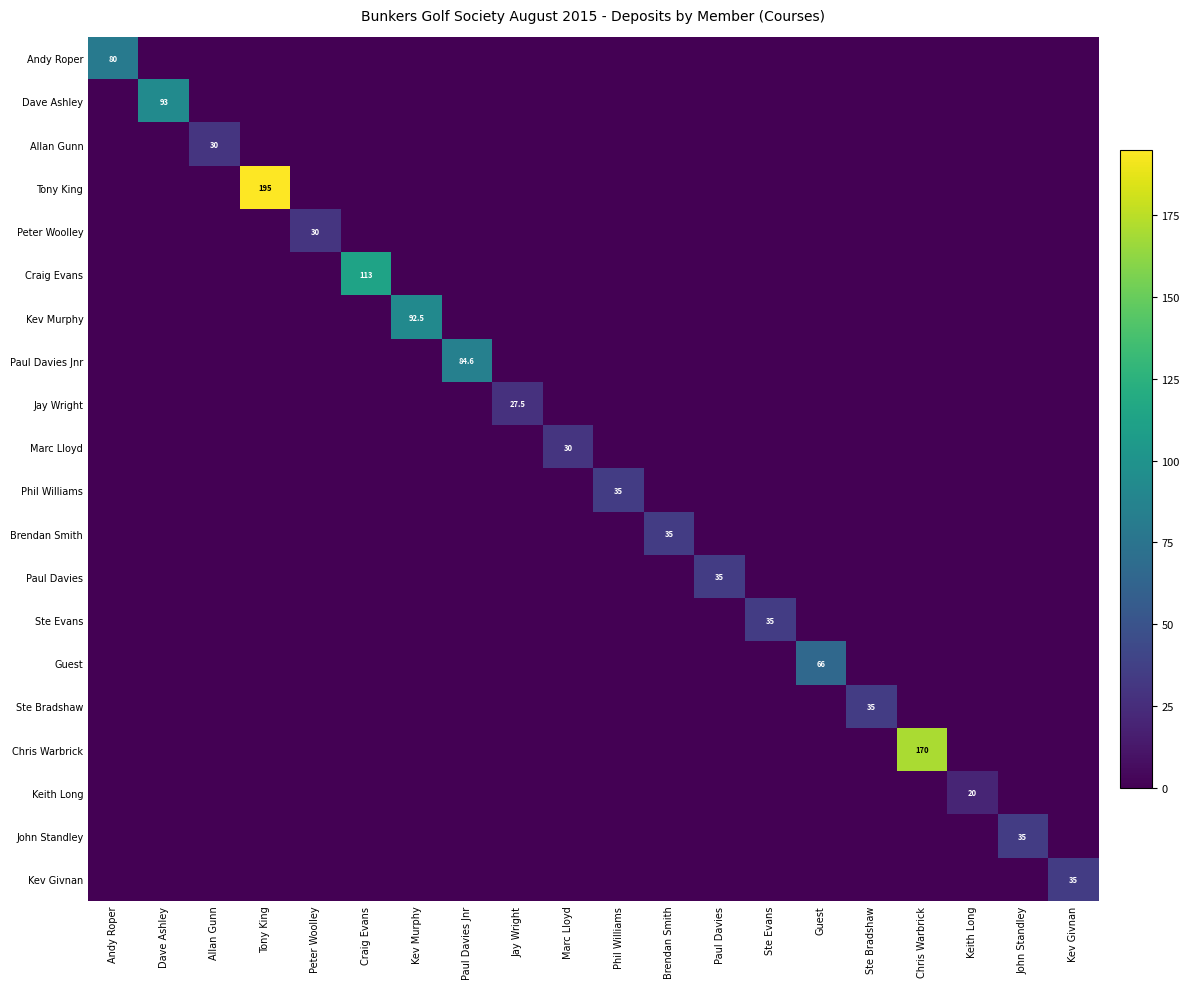

True or false: John Standley has a value of 35.0 at John Standley.

True